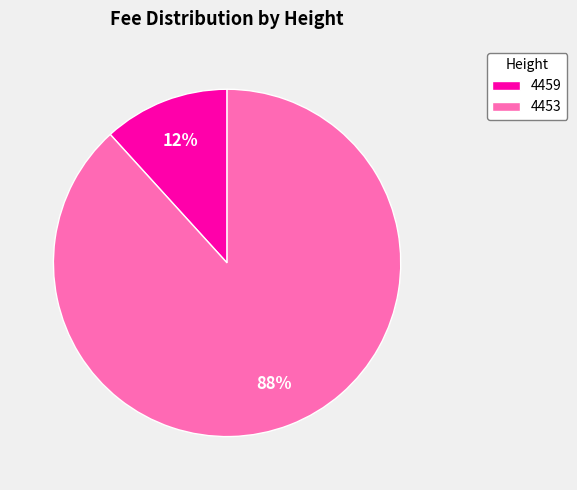

How many segments does this pie chart have?

2